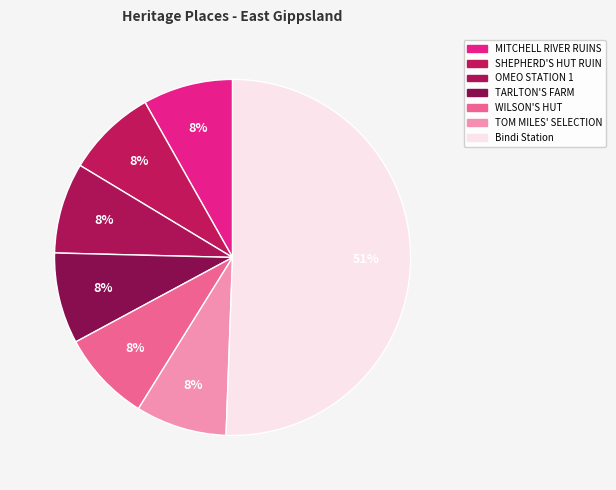

What is the largest slice in the pie chart?

Bindi Station - Homestead & Stone Buildings